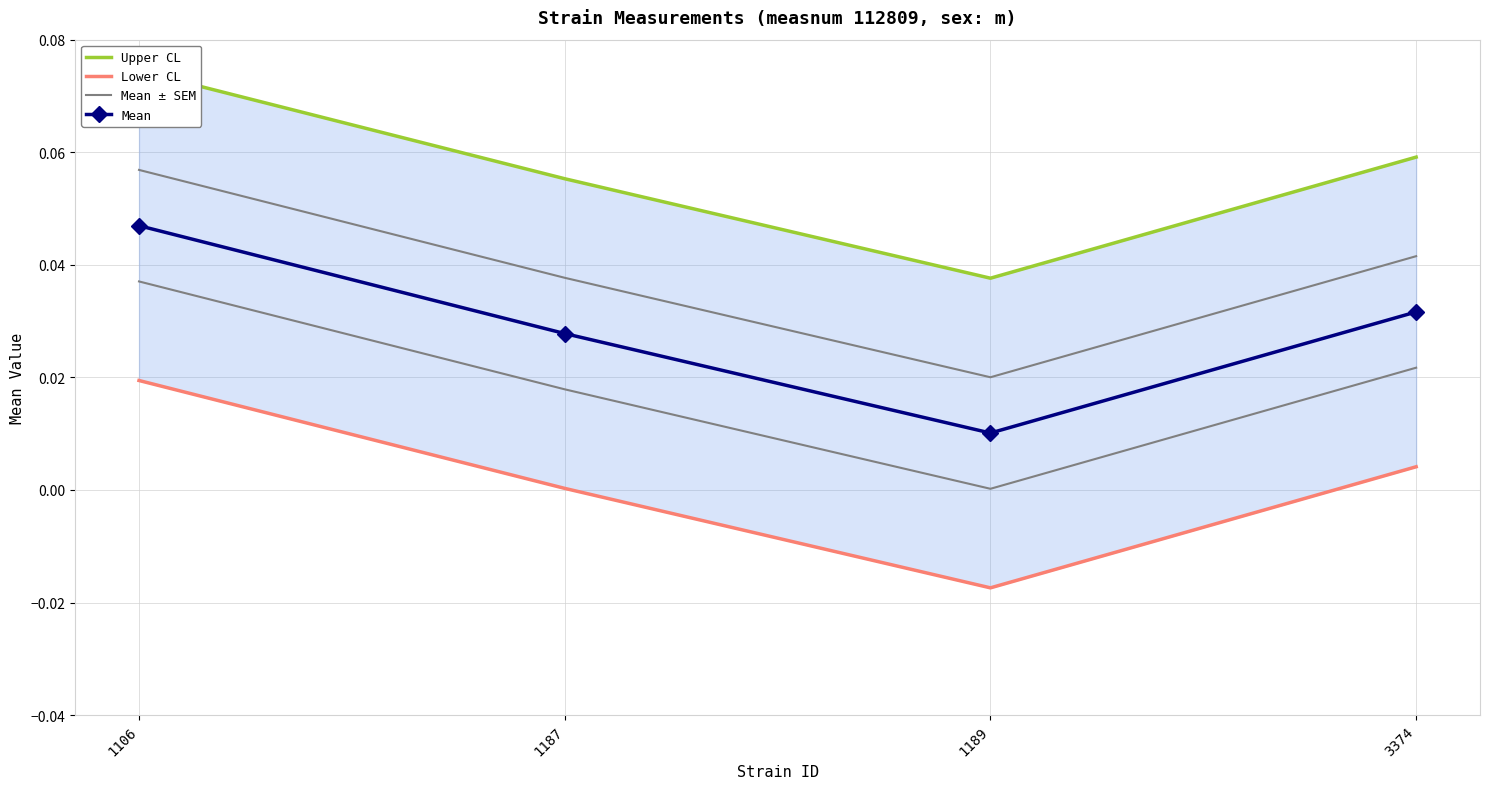

What are all the series names shown in the legend?

Upper CL, Lower CL, Mean ± SEM, Mean